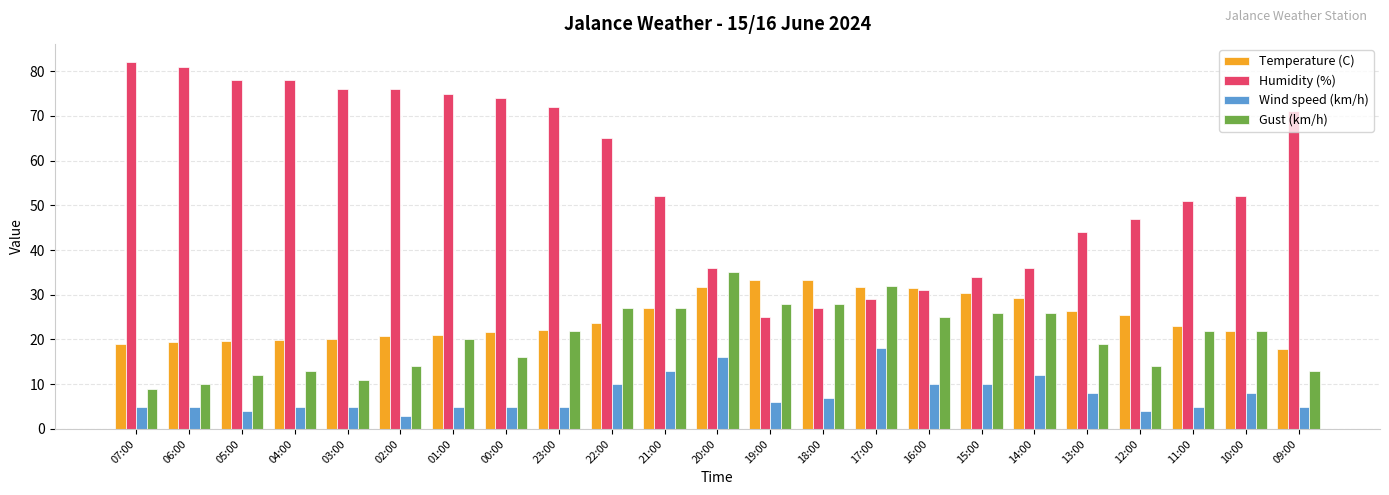

Which series has the largest range (max minus min)?

Humidity (%)